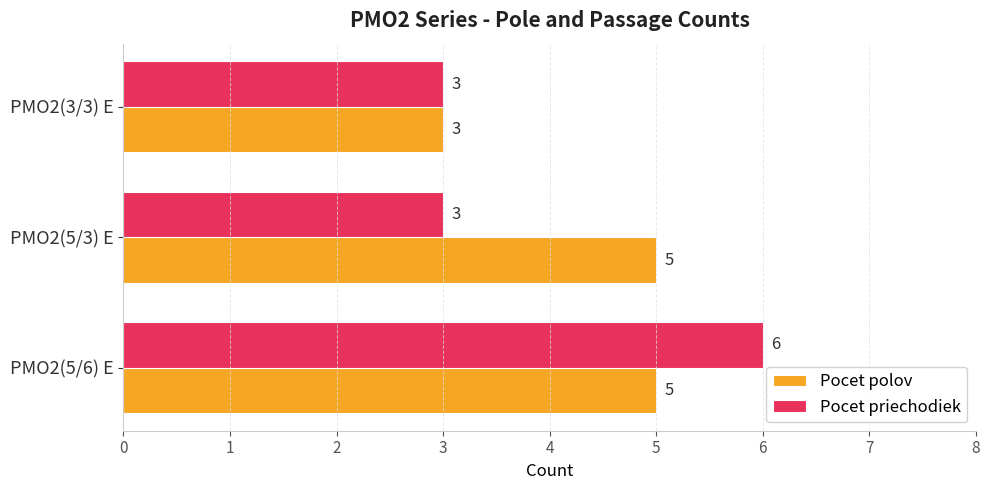

Between PMO2(5/3) E and PMO2(3/3) E, which series saw the biggest shift?

Pocet polov